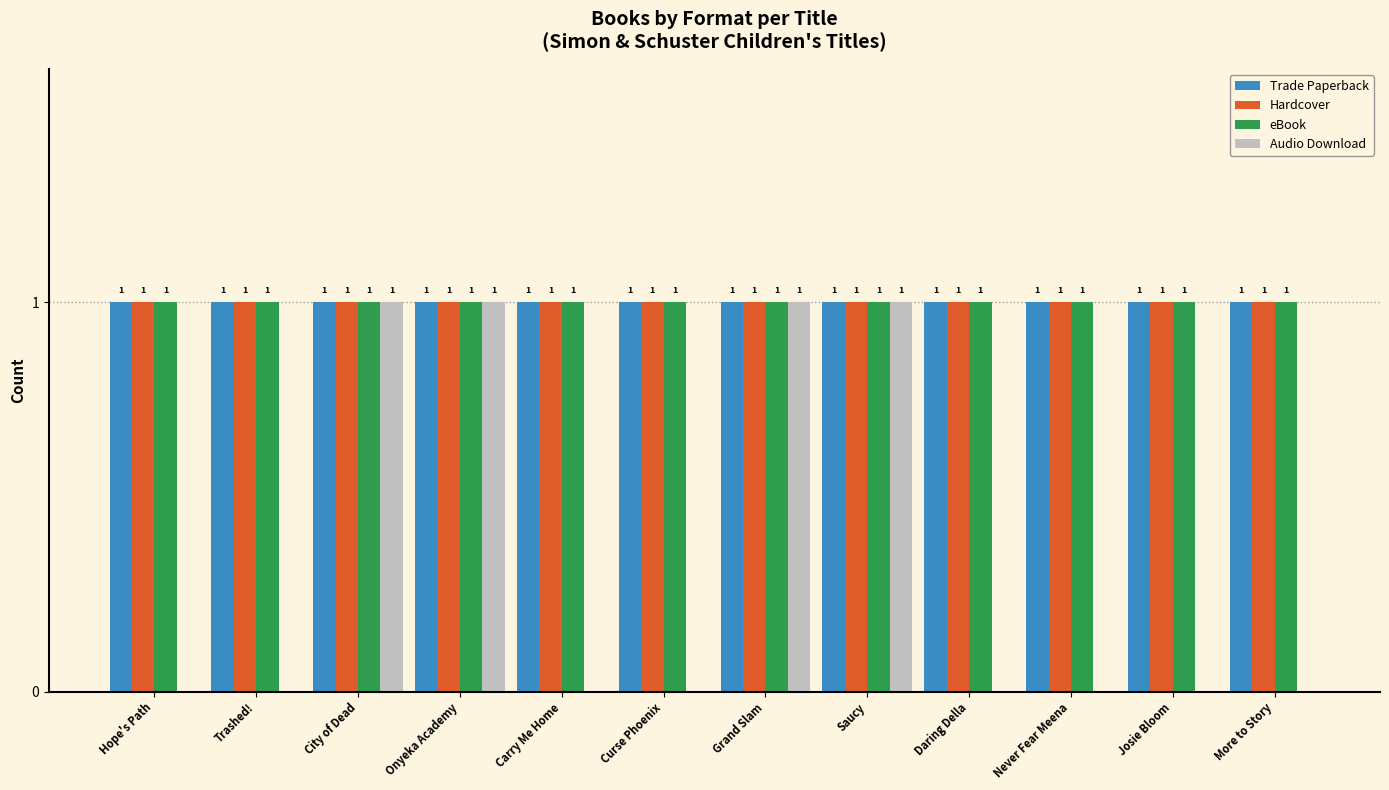

How many groups of bars are there?

12